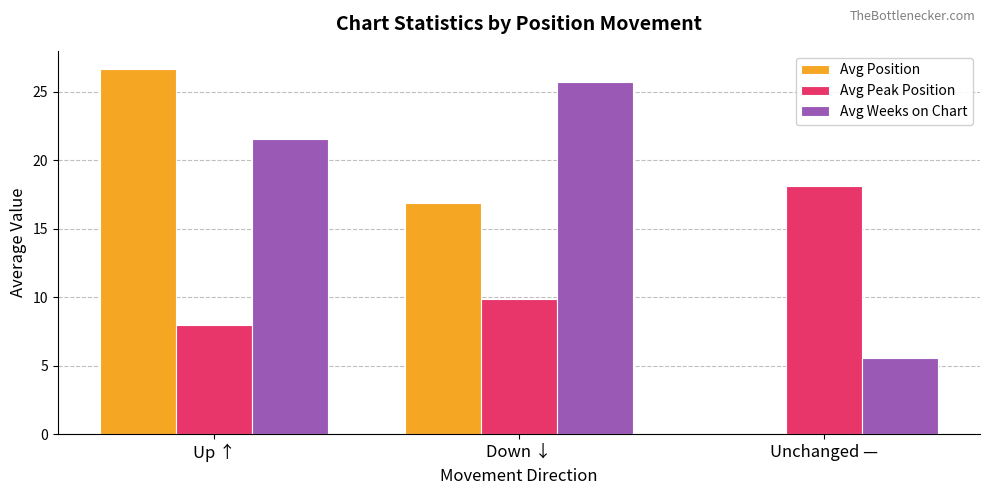

What is the maximum value for Avg Weeks on Chart?

25.8